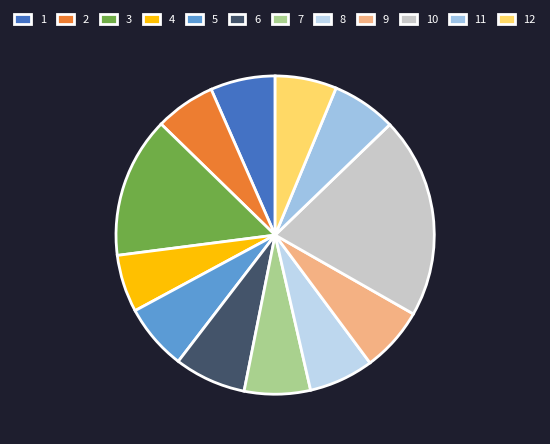

Which category has the biggest portion of the pie?

10